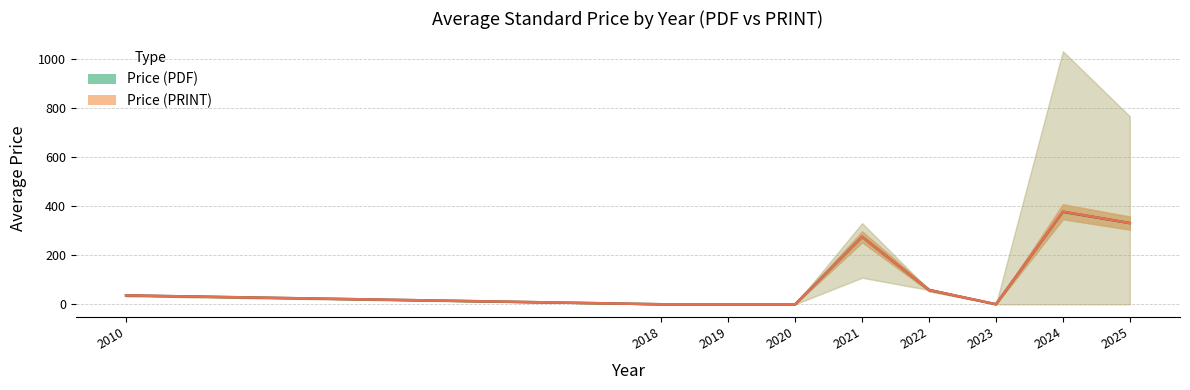

The value of Price (PDF) at 2018 is -194.7. True or false?

False